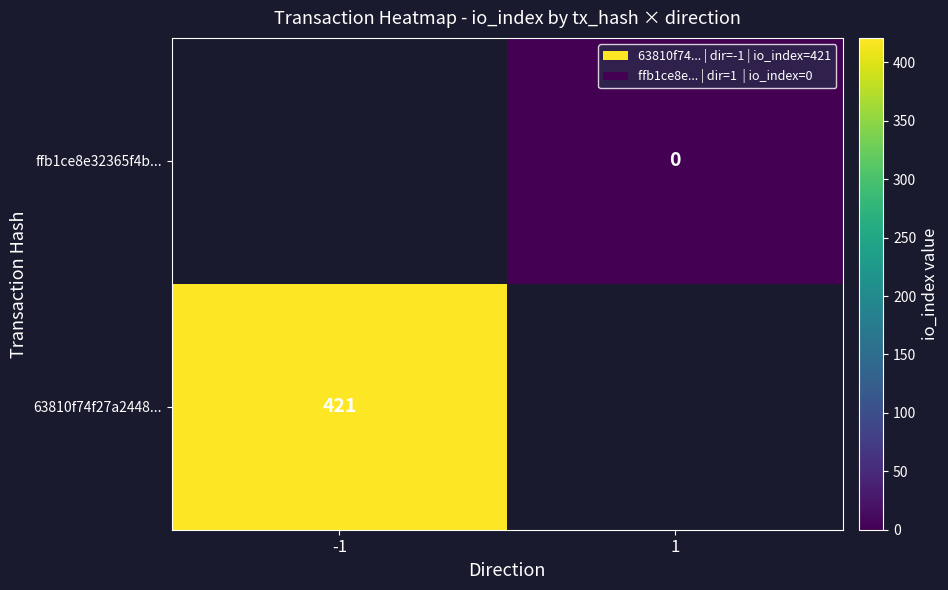

Which has a higher value, 1 or -1?

-1